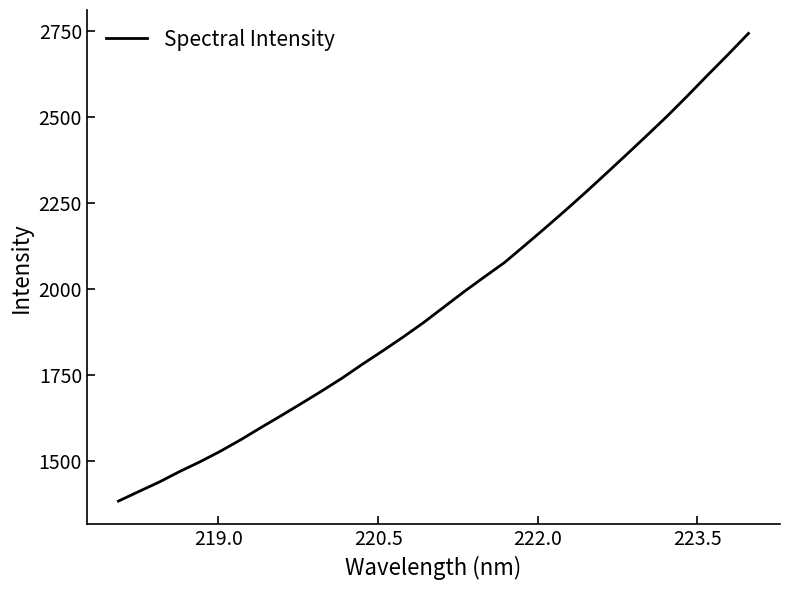

What is the difference between the maximum and minimum values?

1358.2